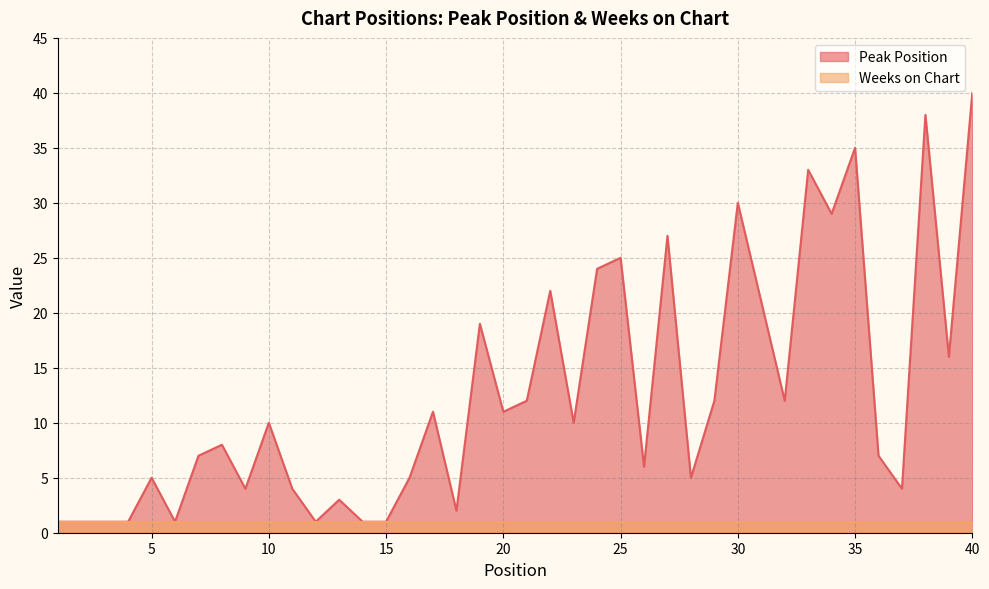

Rank the categories by value from highest to lowest.

40, 38, 35, 33, 30, 34, 27, 25, 24, 22, 31, 19, 39, 21, 29, 32, 17, 20, 10, 23, 8, 7, 36, 26, 5, 16, 28, 9, 11, 37, 13, 18, 1, 2, 3, 4, 6, 12, 14, 15